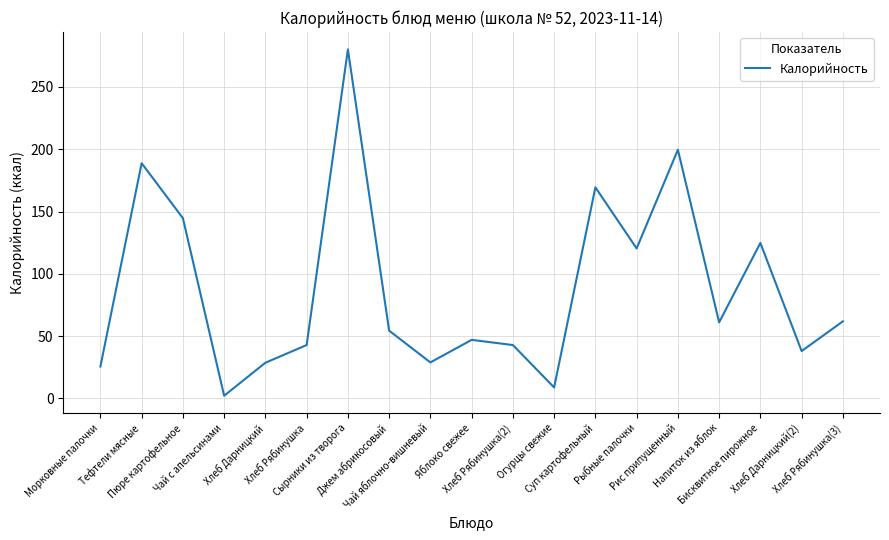

What is the sum of the values at Рыбные палочки and Хлеб Дарницкий(2)?

158.4